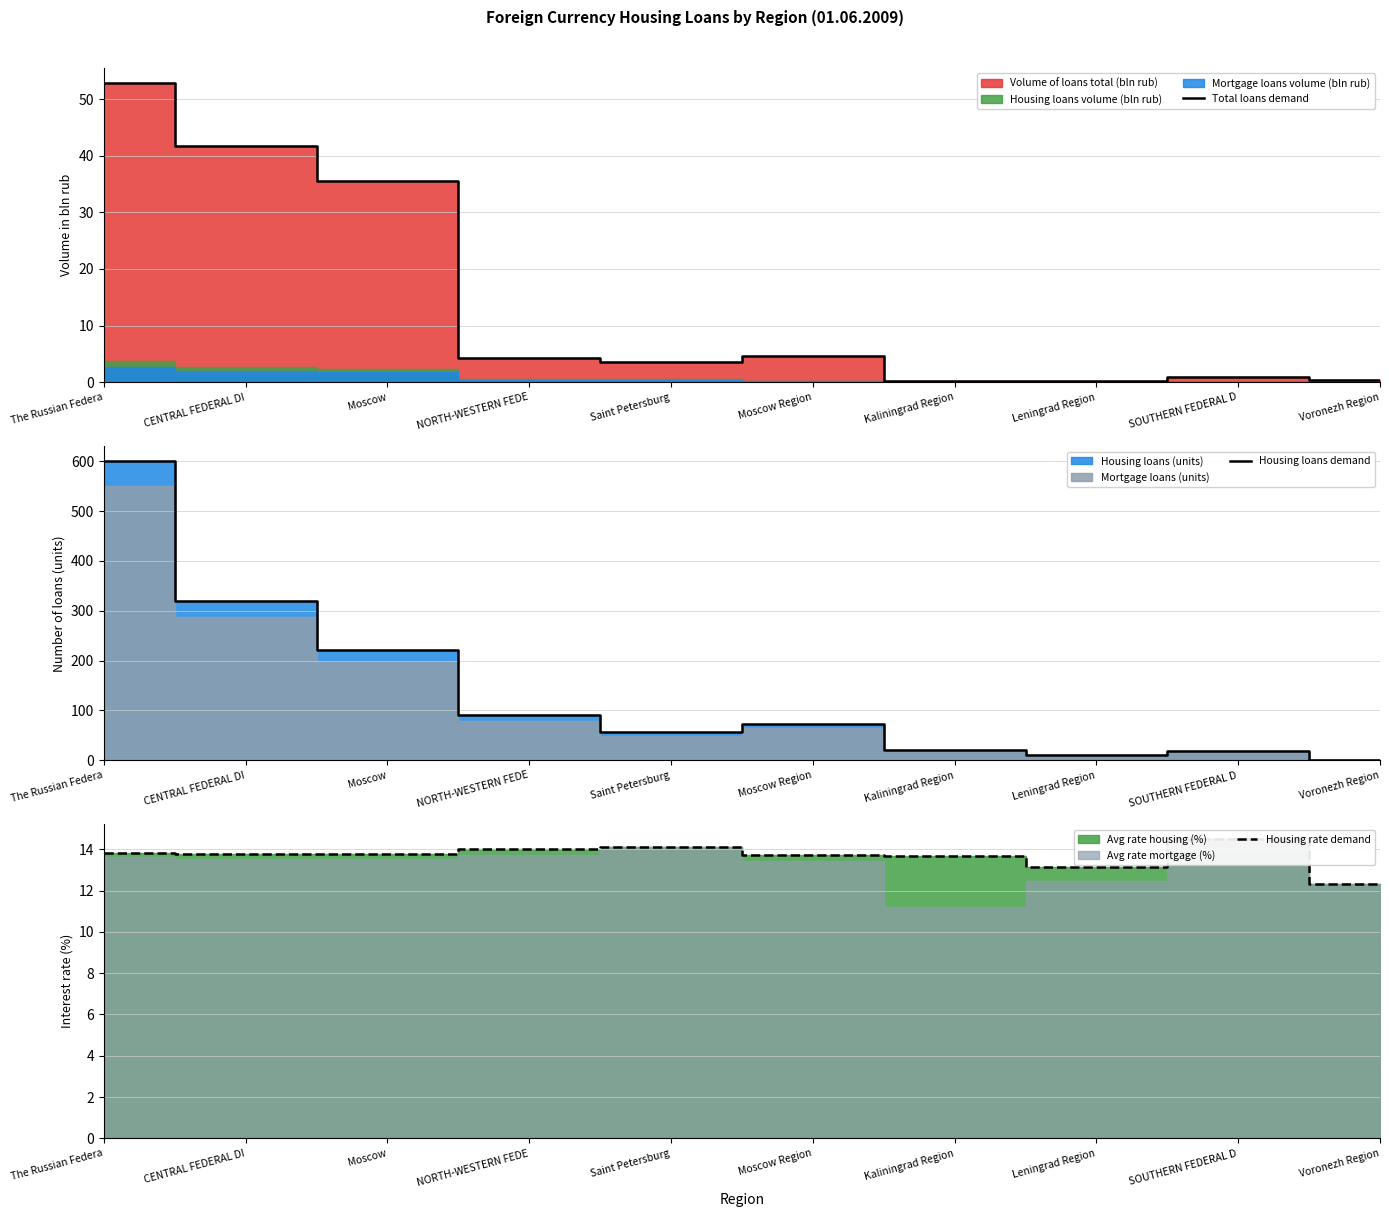

Which series has the widest spread of values?

Housing loans demand